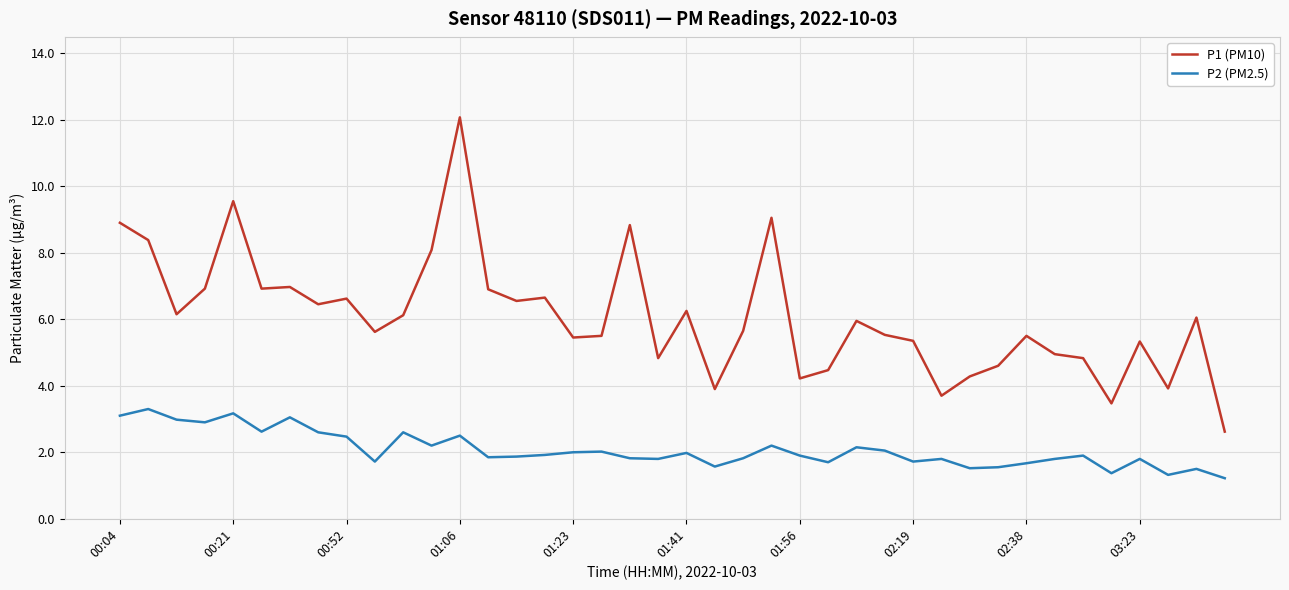

Rank the series by their maximum value, from lowest to highest.

P2 (PM2.5), P1 (PM10)